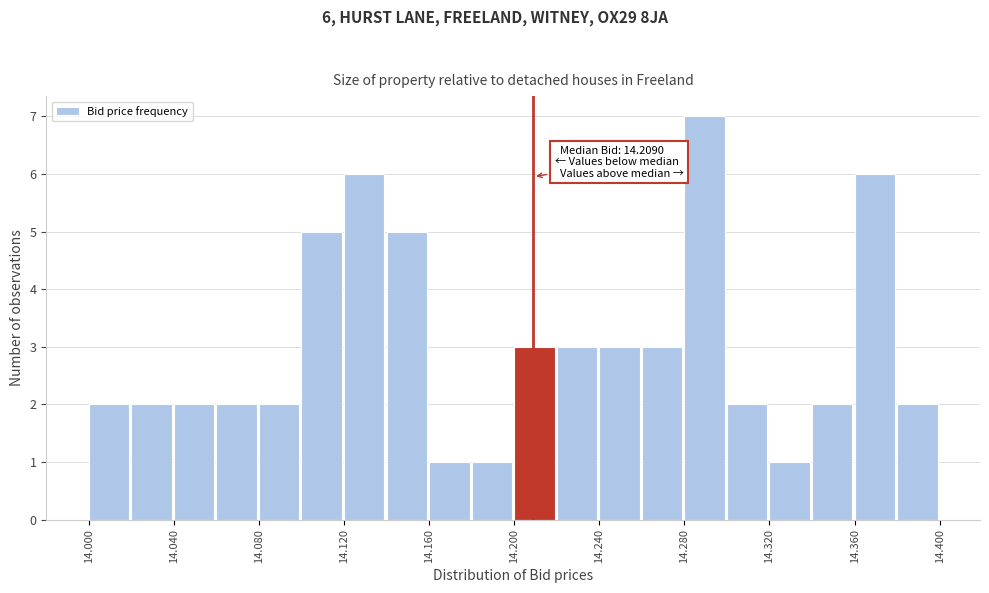

Which range on the x-axis has the tallest bar?

14.28 to 14.30